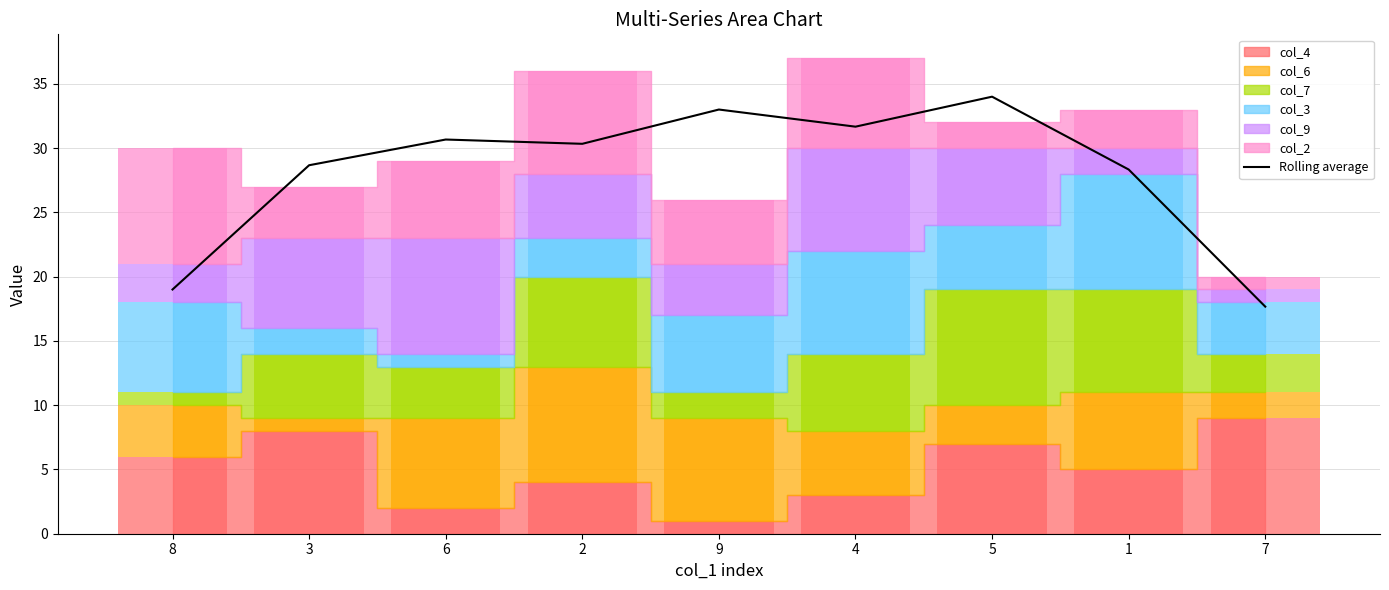

What is the change in value from 8 to 5?

+15.0